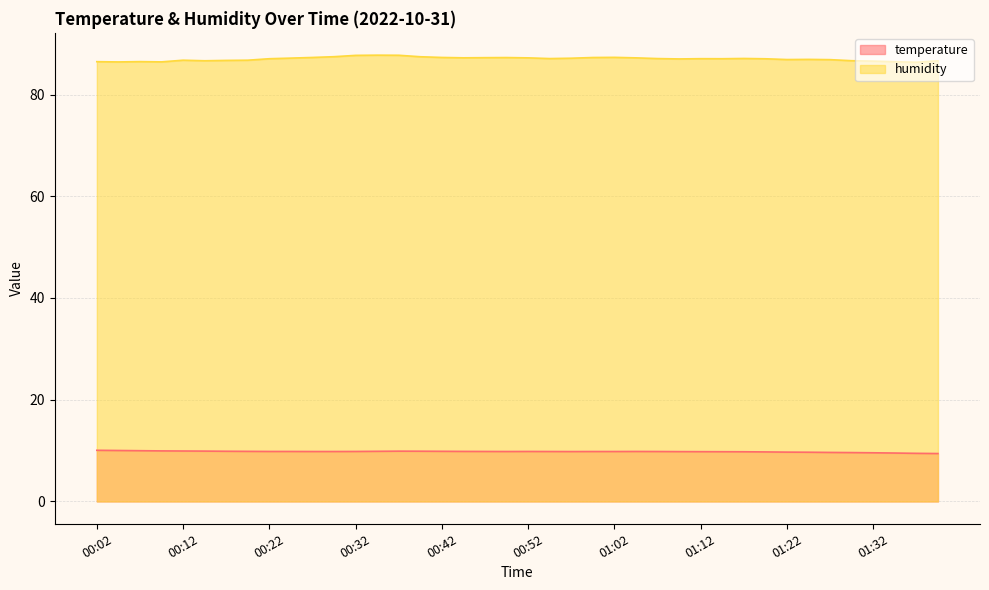

Is the value of temperature at 01:30 greater than the value of humidity at 00:17?

No